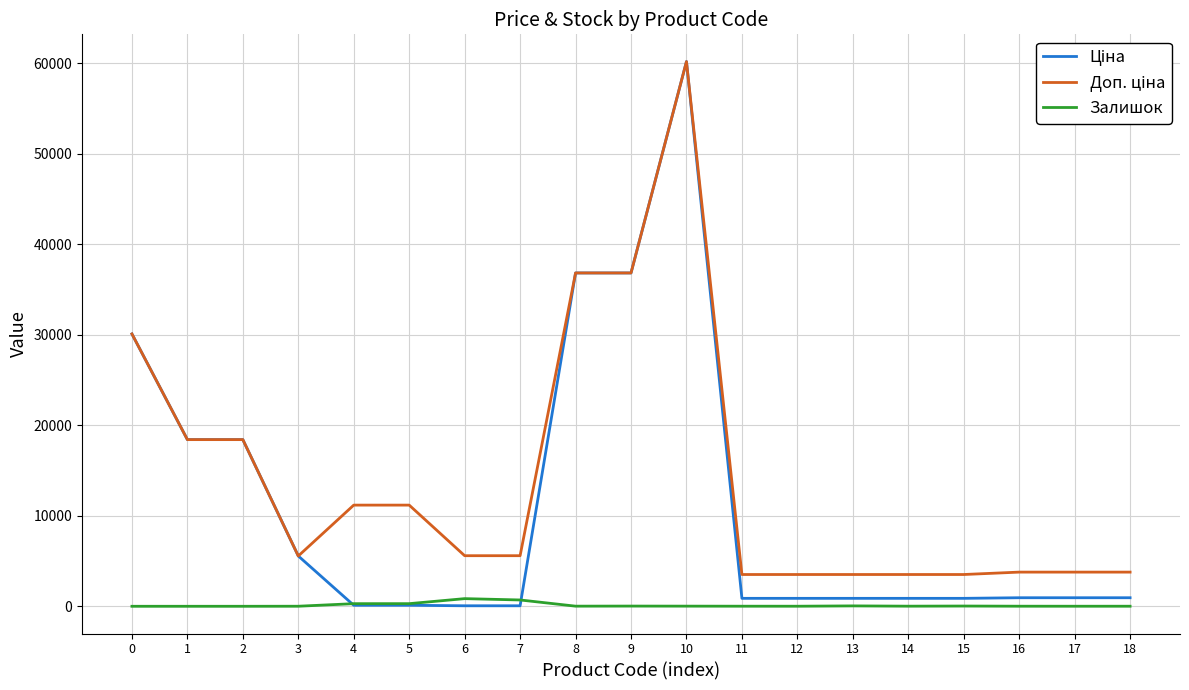

What is the greatest value displayed?

60205.6